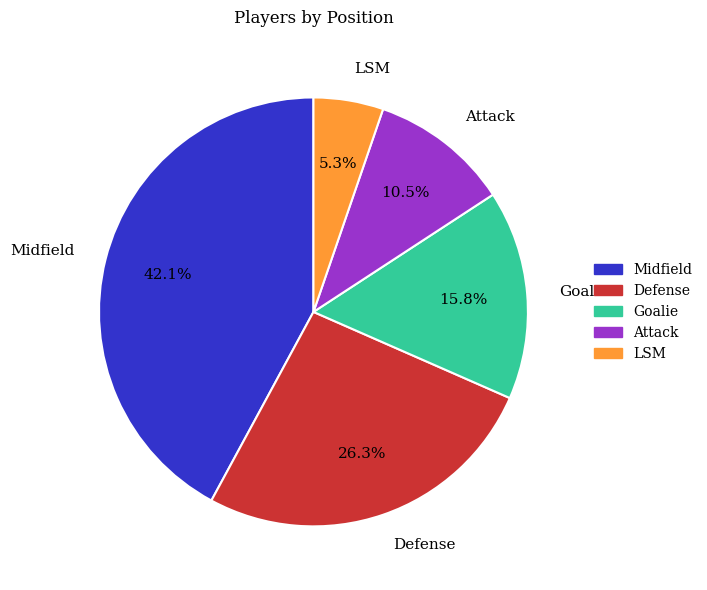

Does Defense represent more than half of the total?

No